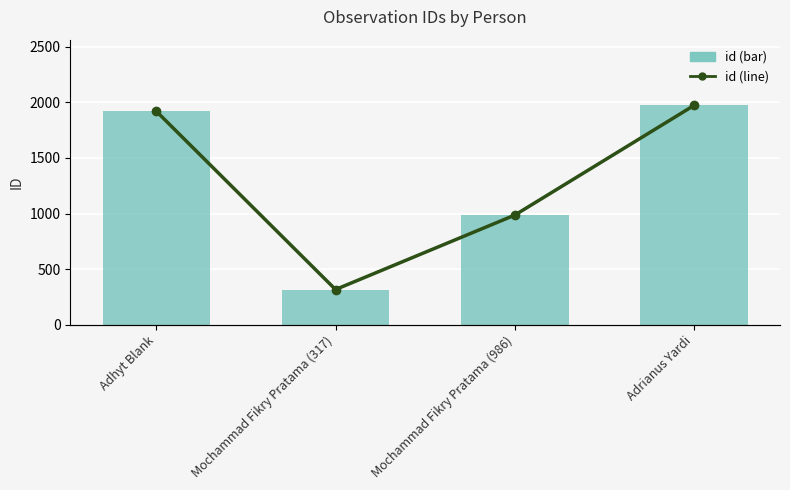

Rank the series at Adhyt Blank from lowest to highest value.

id, id (line)